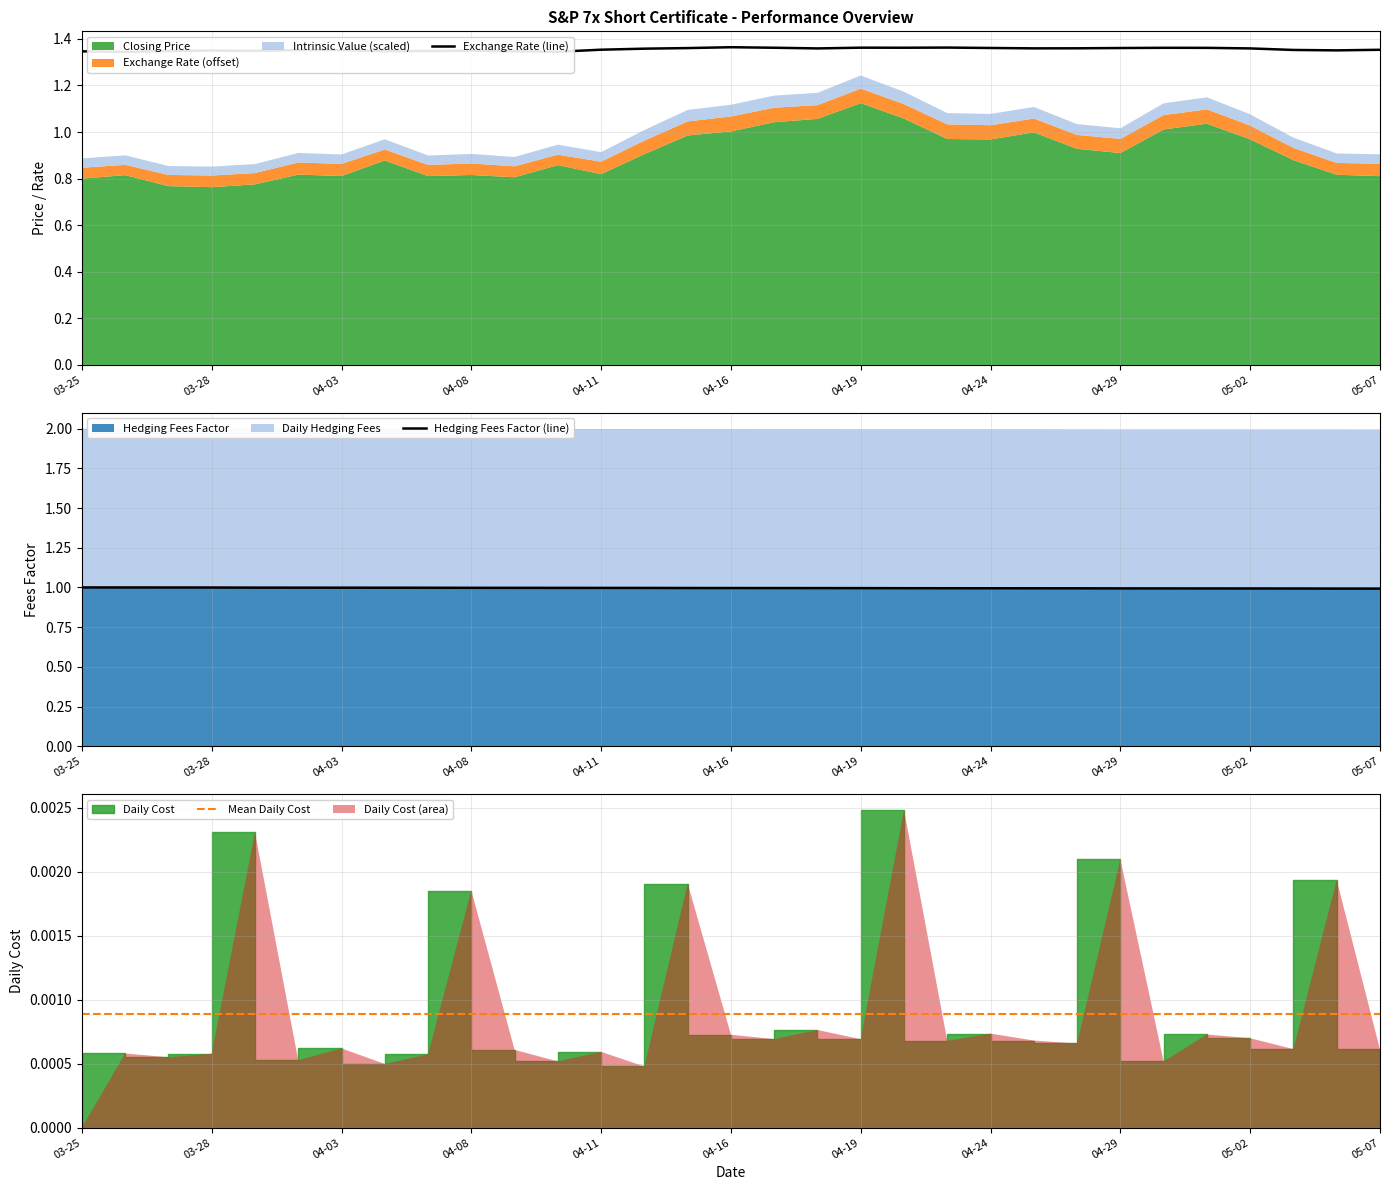

Is it true that Hedging Fees Factor equals 1.0 at 03-25?

True